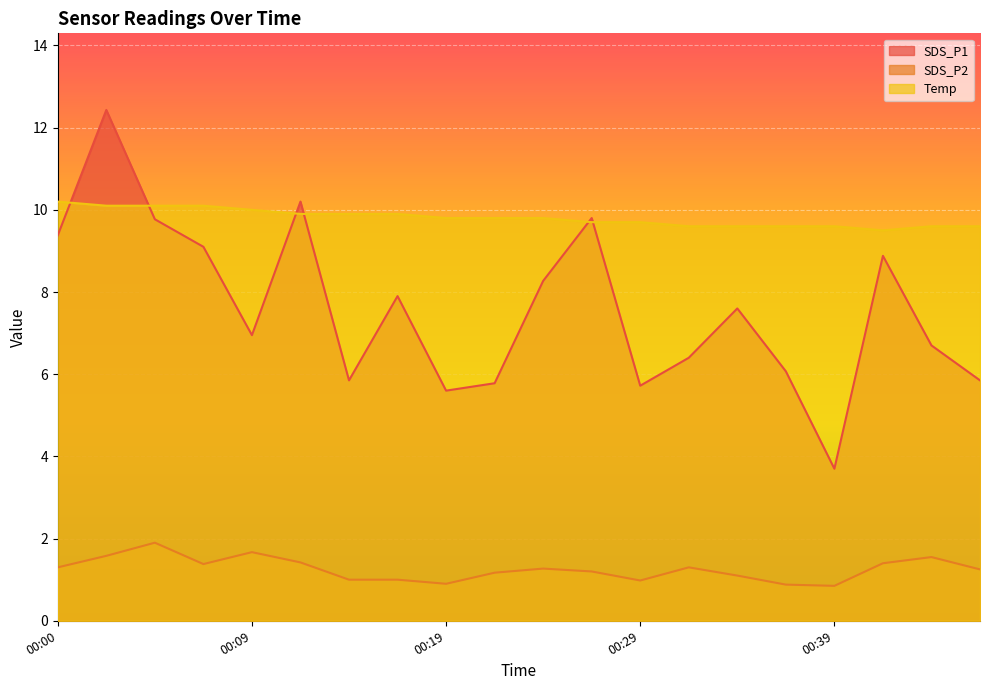

Between 00:22 and 00:44, which series saw the biggest shift?

SDS_P1